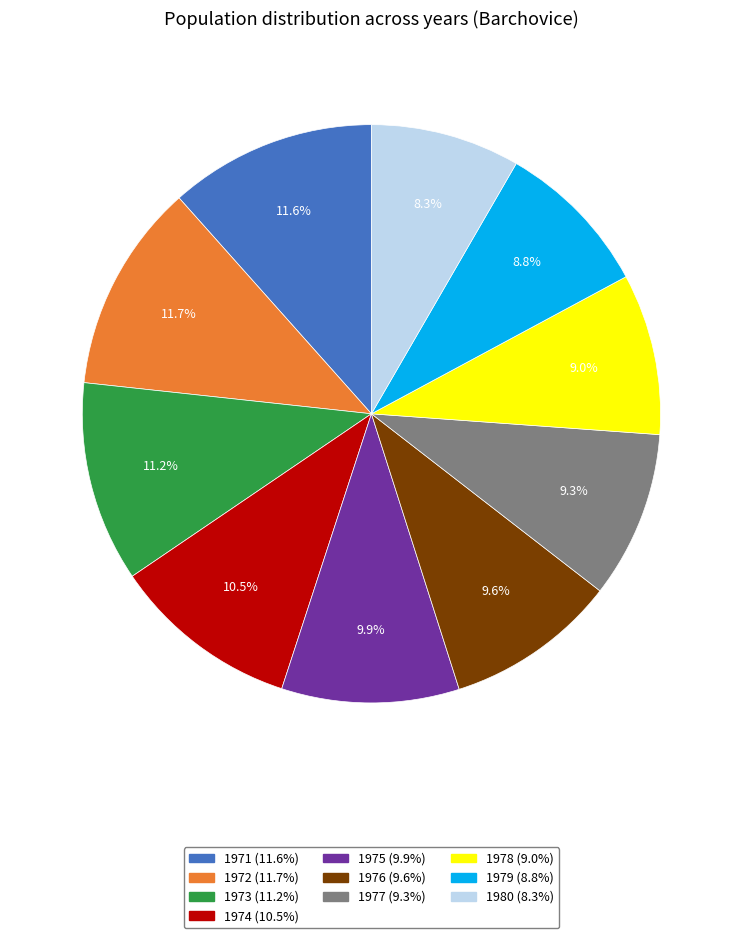

Combined, do 1979 and 1975 account for over 50%?

No